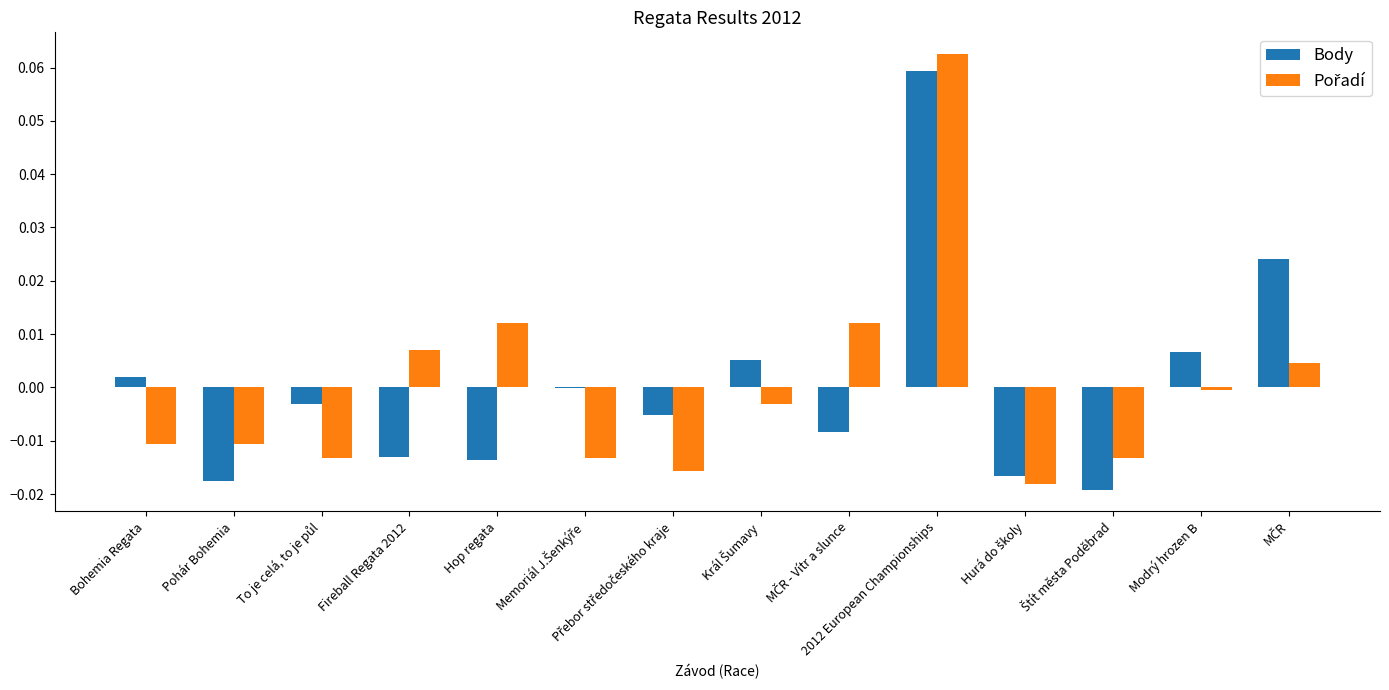

Which category has the highest value across all series?

2012 European Championships